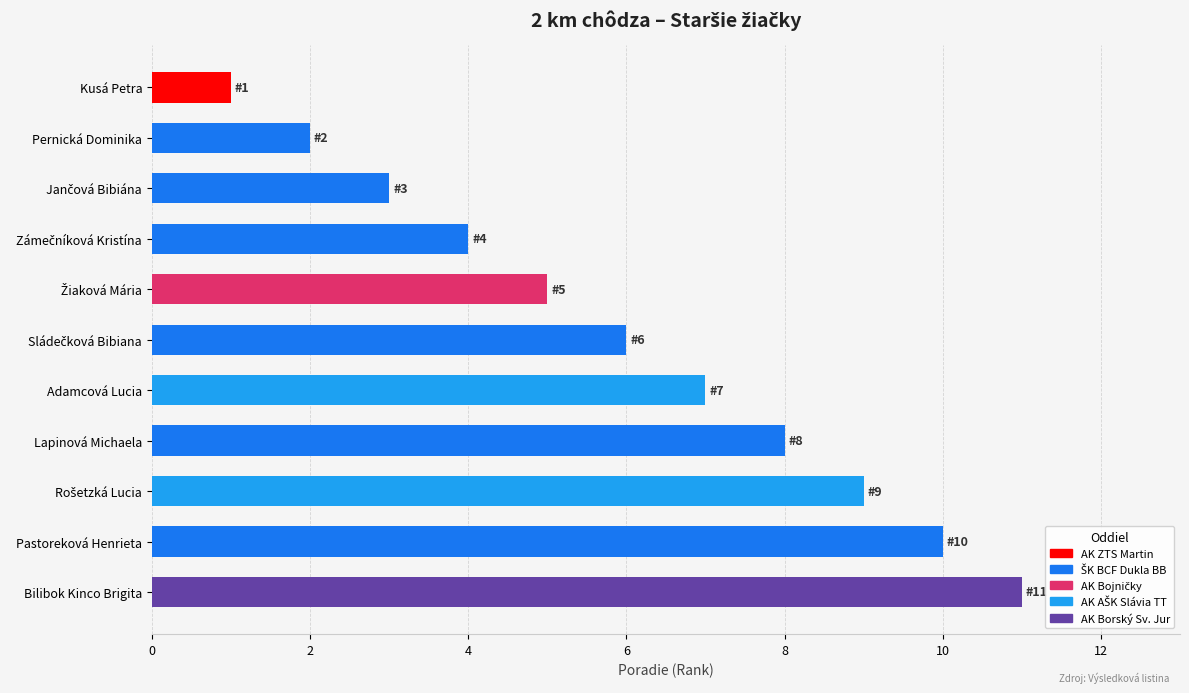

What is the maximum value shown in the chart?

11